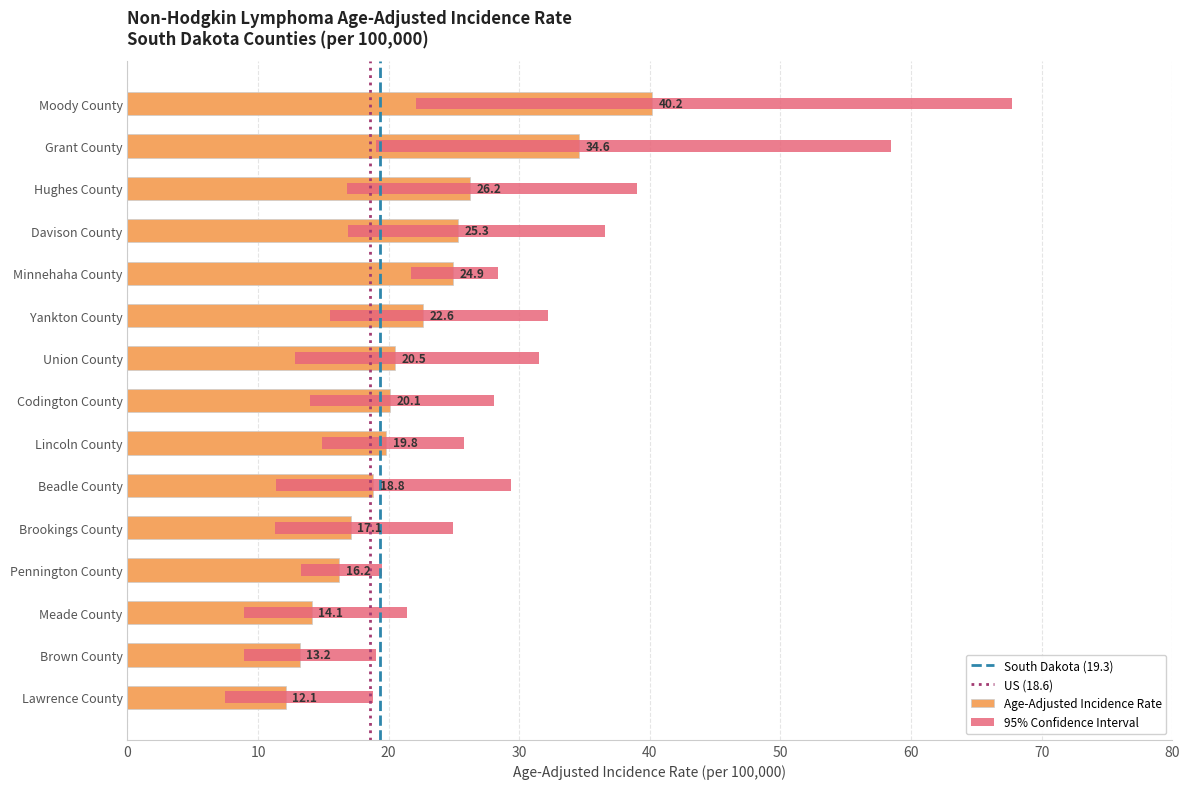

Is the value of Upper 95% CI at Lincoln County greater than the value of Age-Adjusted Incidence Rate at Beadle County?

Yes